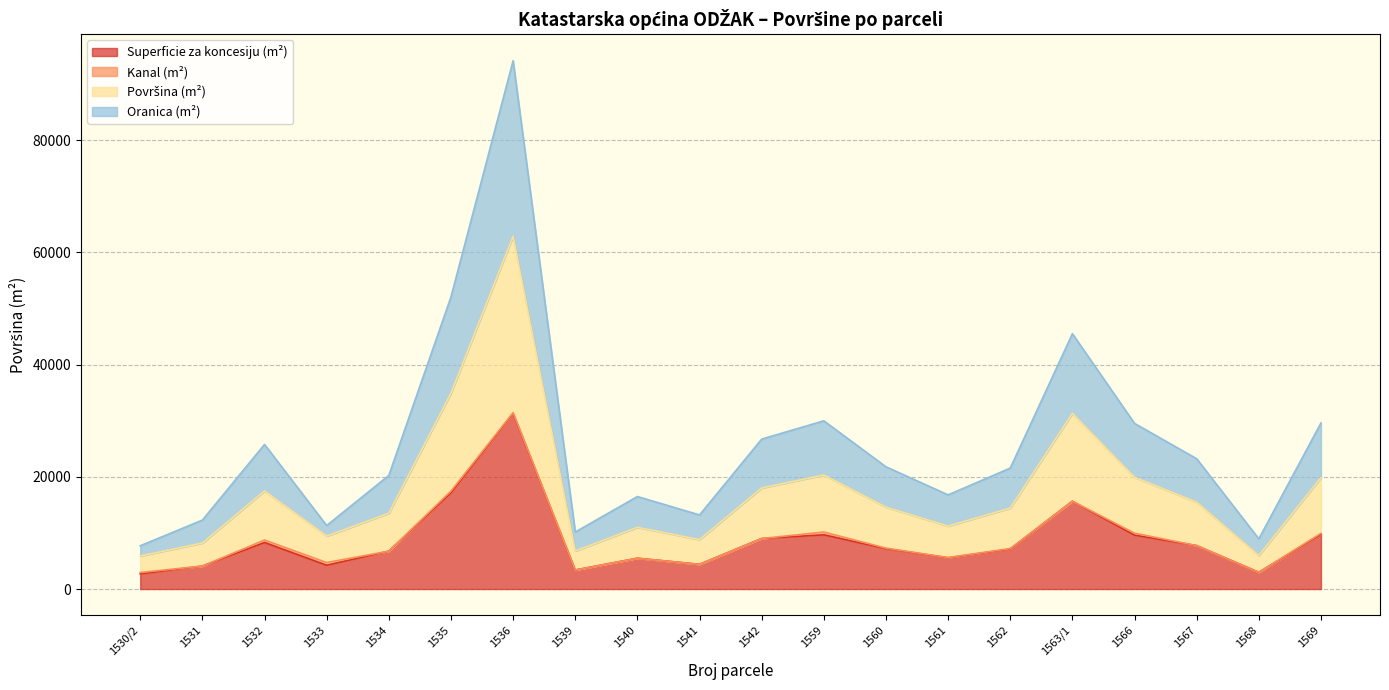

Does the chart display data point markers on the line(s)?

No